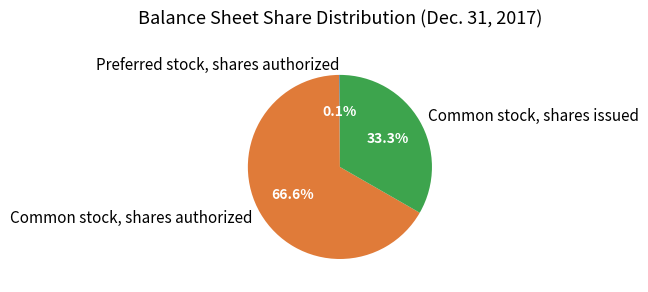

To the nearest percent, what portion does Common stock, shares authorized represent?

67%